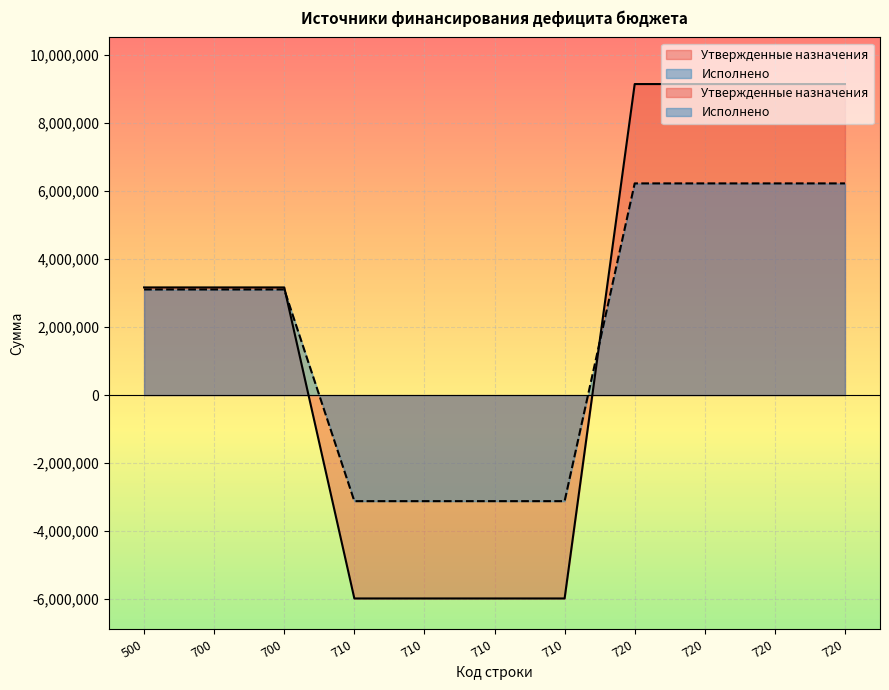

List the series in order of their overall mean, highest first.

Утвержденные назначения, Исполнено